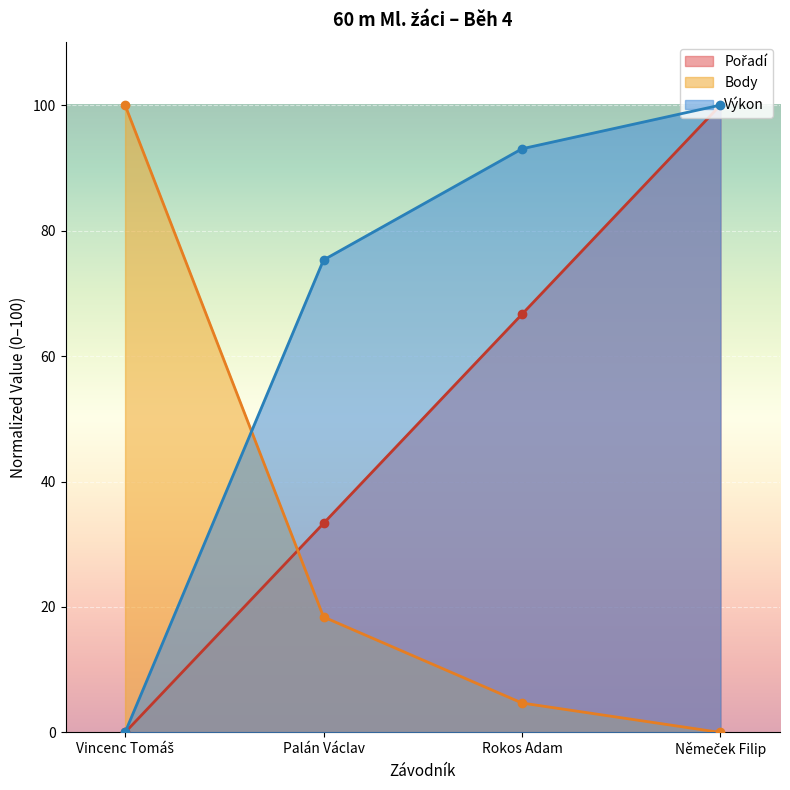

How many categories are shown in the chart?

4